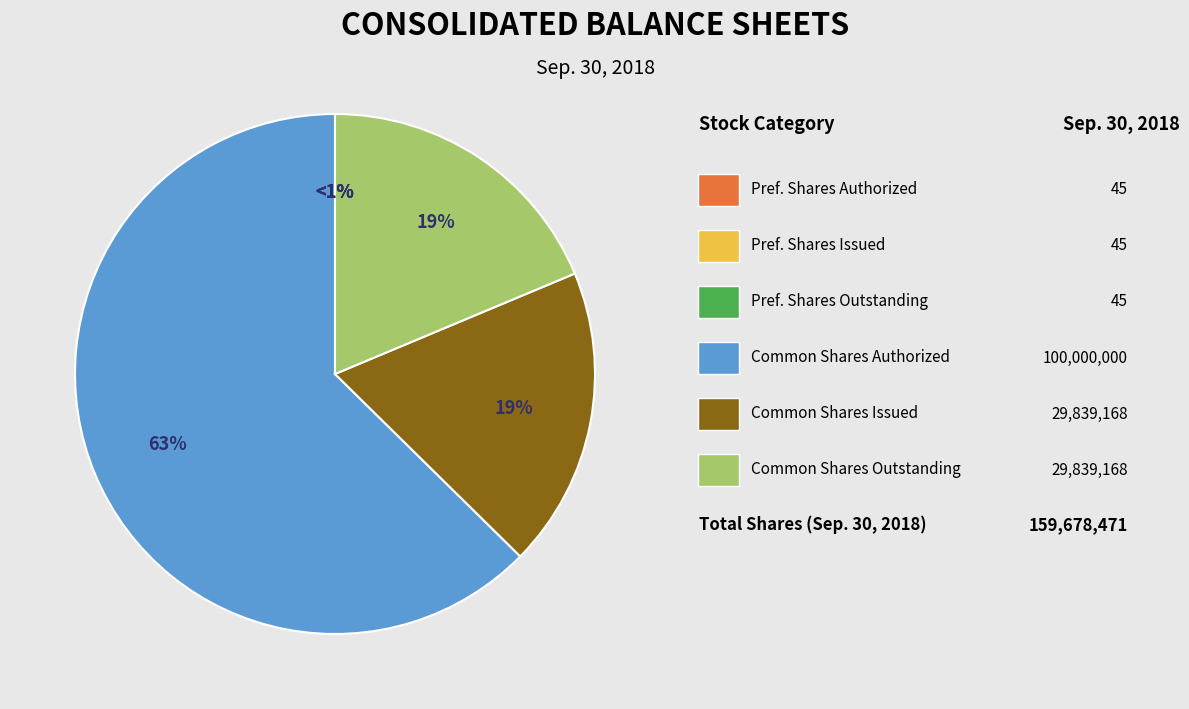

Which category has the smallest portion of the pie?

Preferred Stock, Shares Authorized